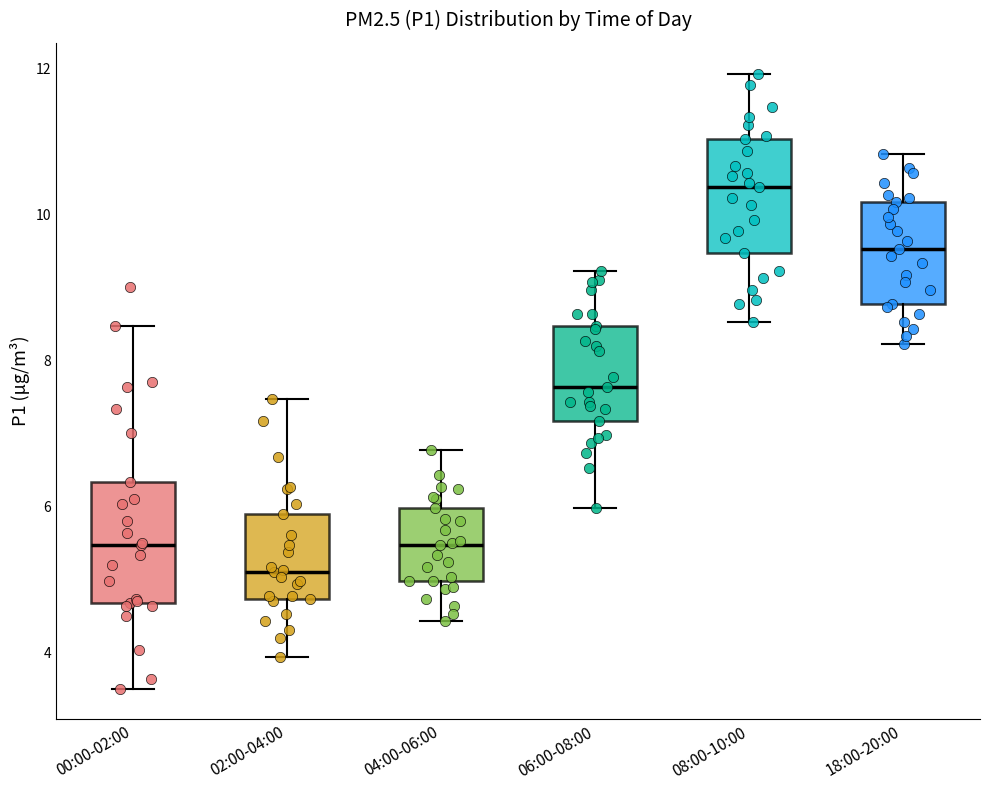

Where does the median line of the box for 02:00-04:00 sit on the y-axis? The values are not printed on the chart, so give them approximately, as read against the axis.

5.2